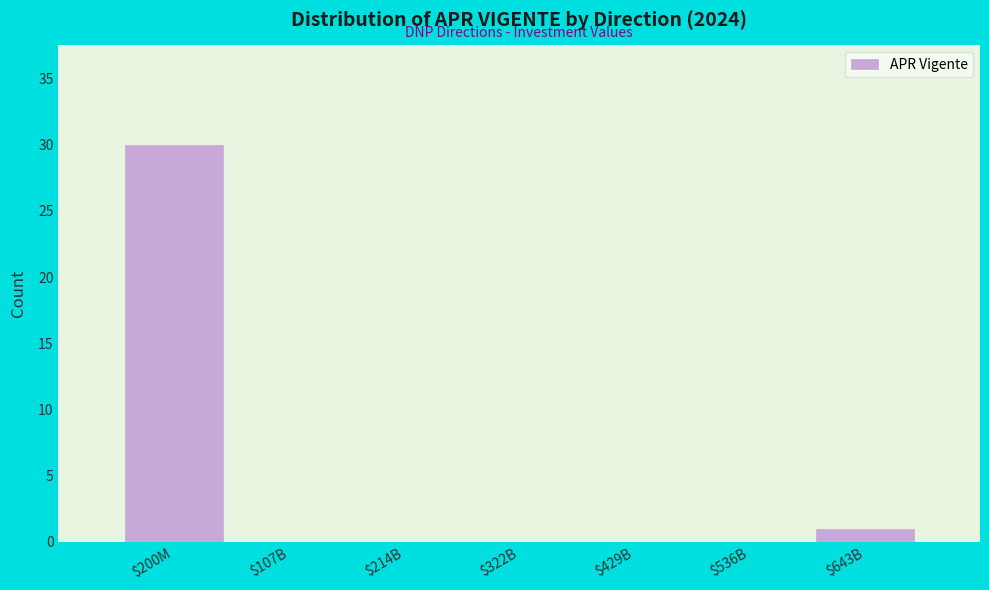

At which label is the value closest to 15?

$643B